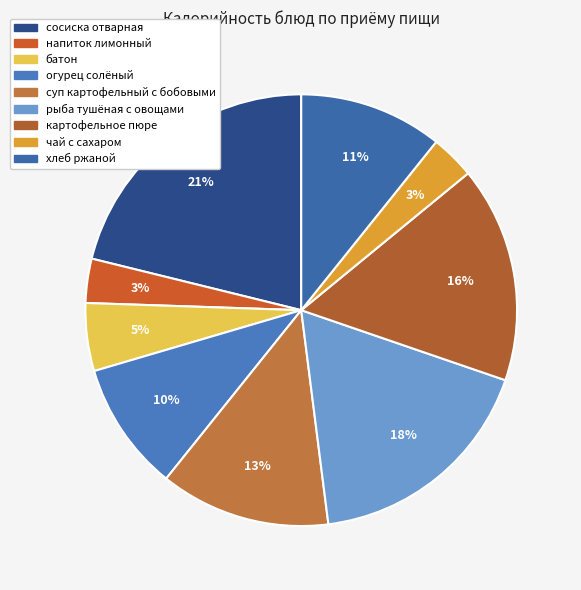

Is it true that батон is 19% of the pie?

False